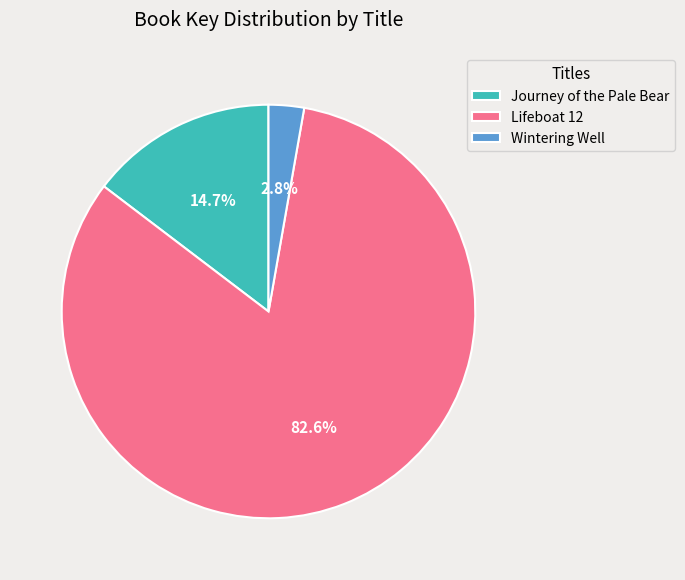

Rank the categories by value from highest to lowest.

Lifeboat 12, Journey of the Pale Bear, Wintering Well